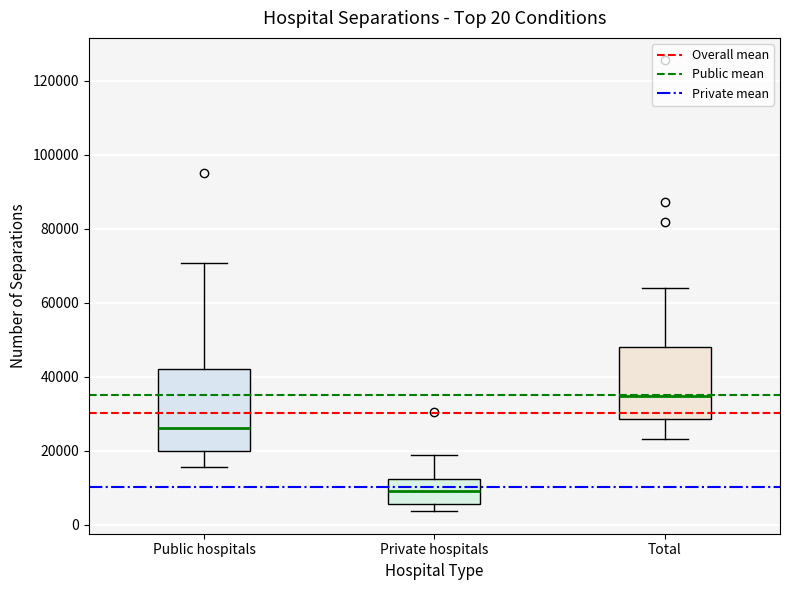

Comparing the boxes themselves (not the whiskers), which one is the tallest?

Public hospitals